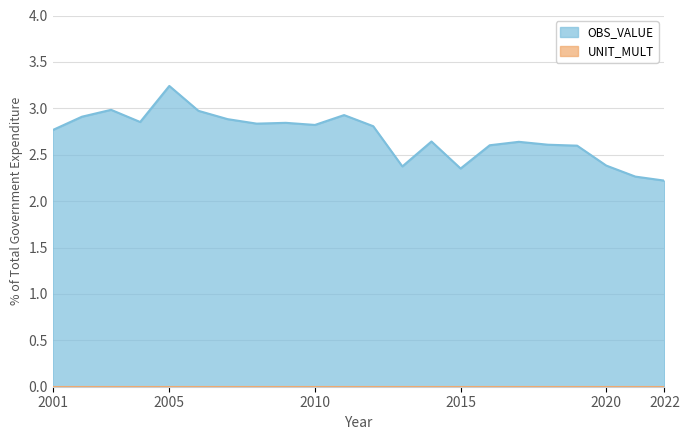

Reading right to left, list all the values displayed in this chart.

2.2	2.3	2.4	2.6	2.6	2.6	2.6	2.4	2.6	2.4	2.8	2.9	2.8	2.8	2.8	2.9	3.0	3.2	2.9	3.0	2.9	2.8